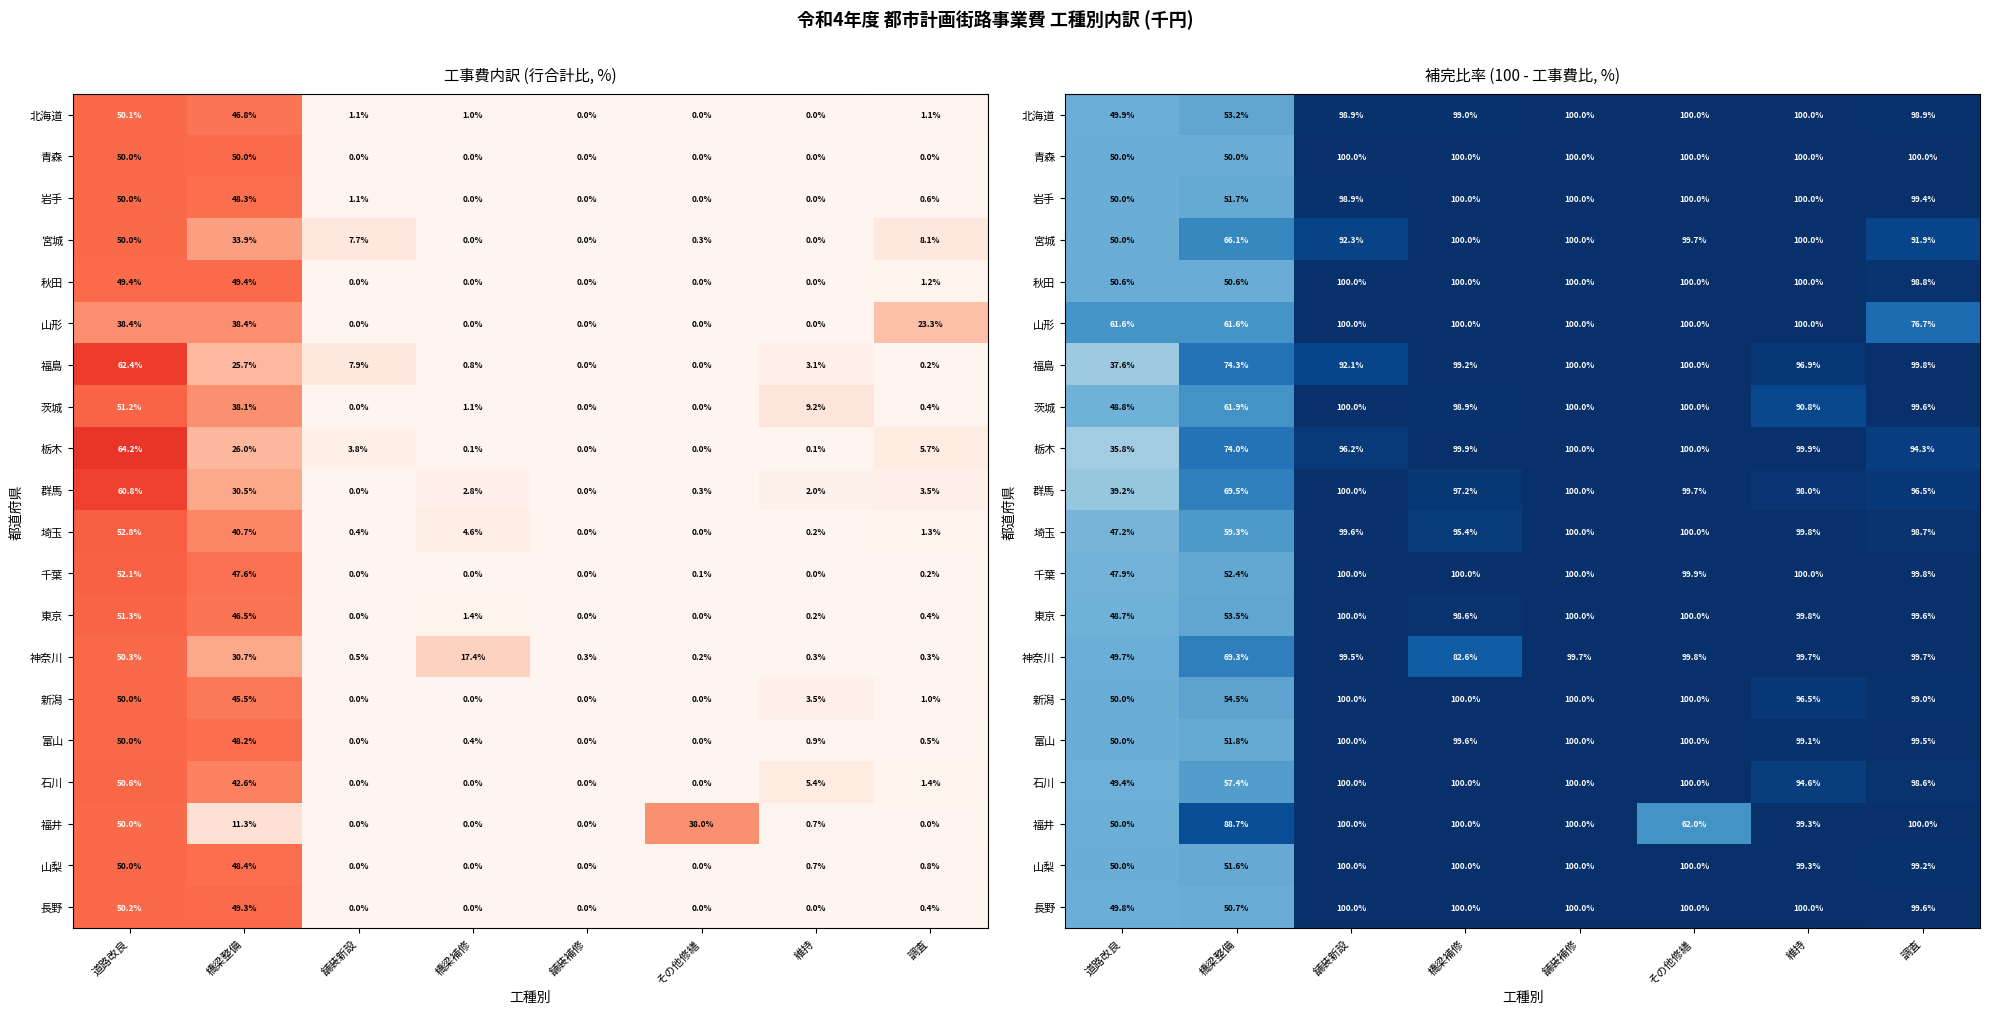

How many data points in 福井 are less than 100?

4